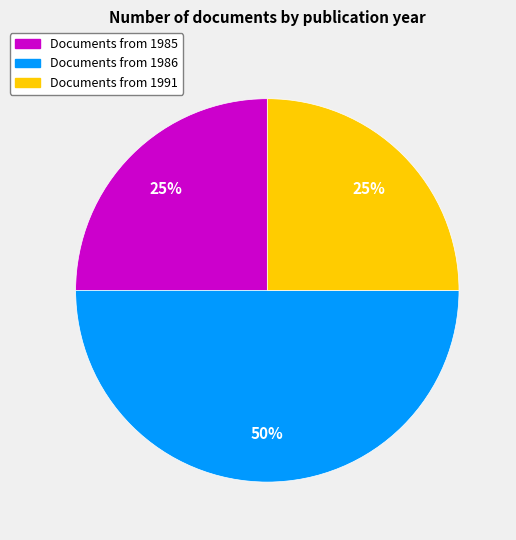

To the nearest percent, what is the difference between the largest and smallest slice percentages?

25%